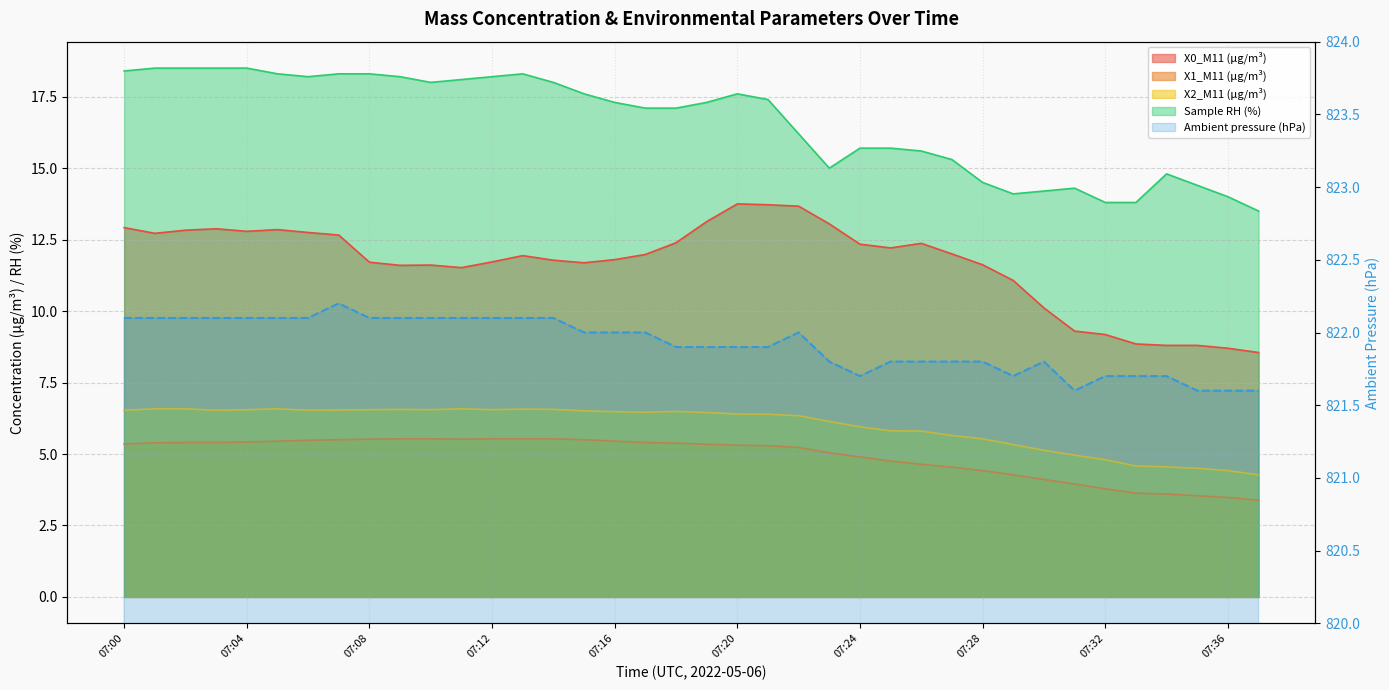

True or false: X2_M11 (μg/m³) and Sample RH (%) cross at least once.

False